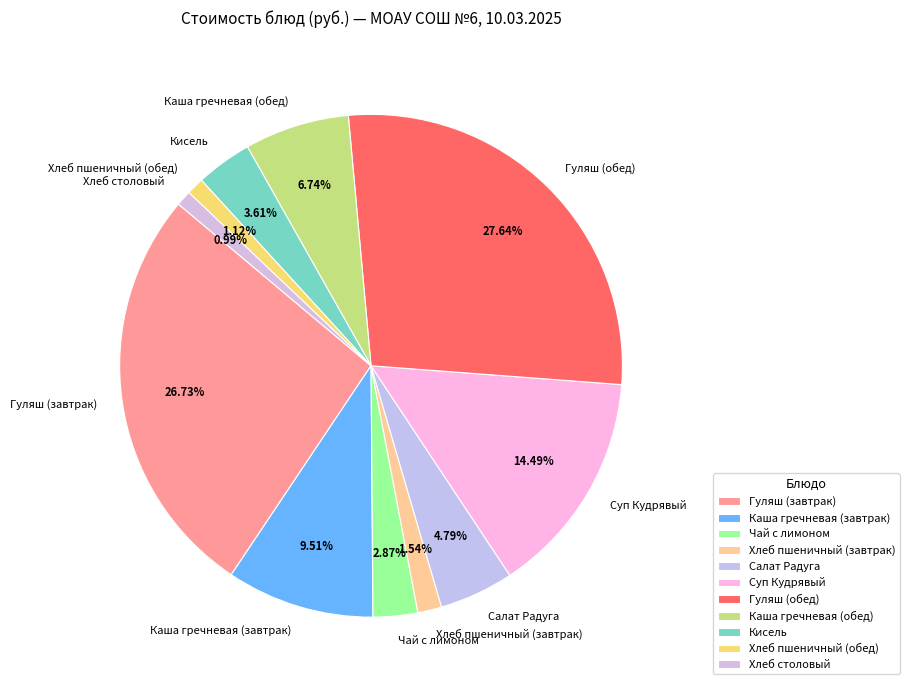

Does any single category account for the majority?

No